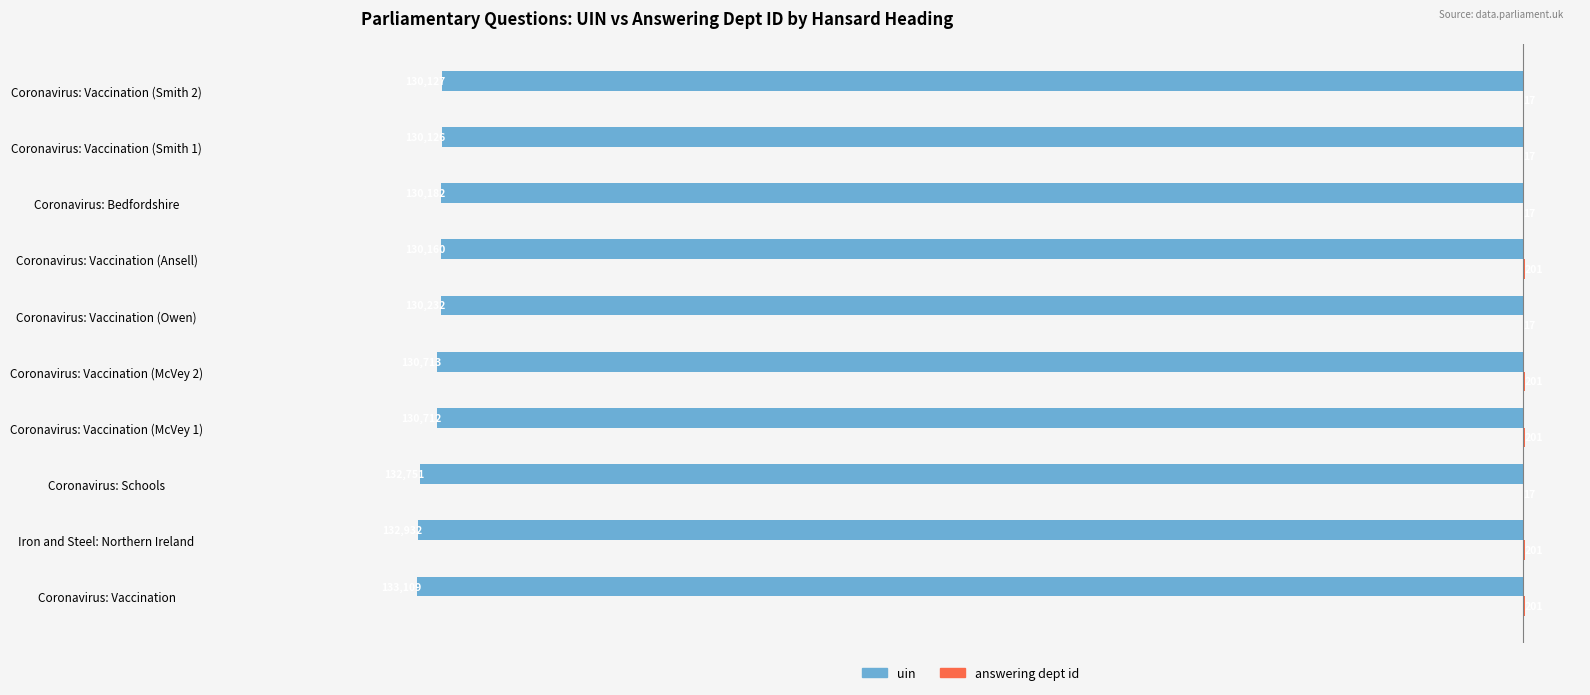

True or false: uin has a value of -130712 at Coronavirus: Vaccination (McVey 1).

True